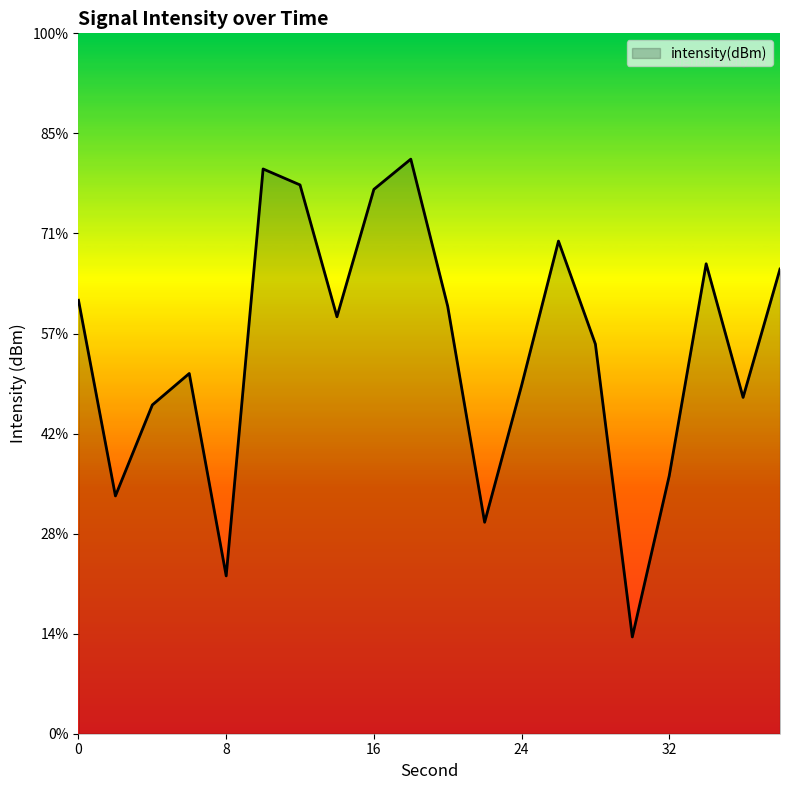

The value at 24 is -196.5. True or false?

False